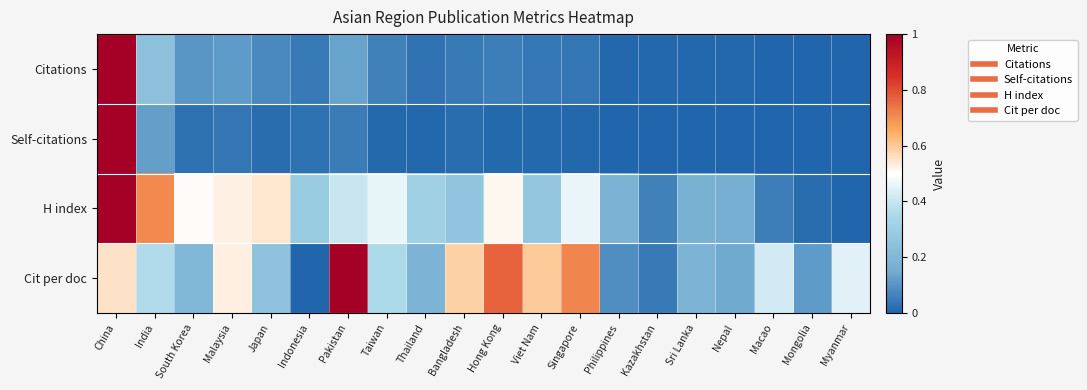

Between Malaysia and Japan, which series saw the biggest shift?

Cit per doc